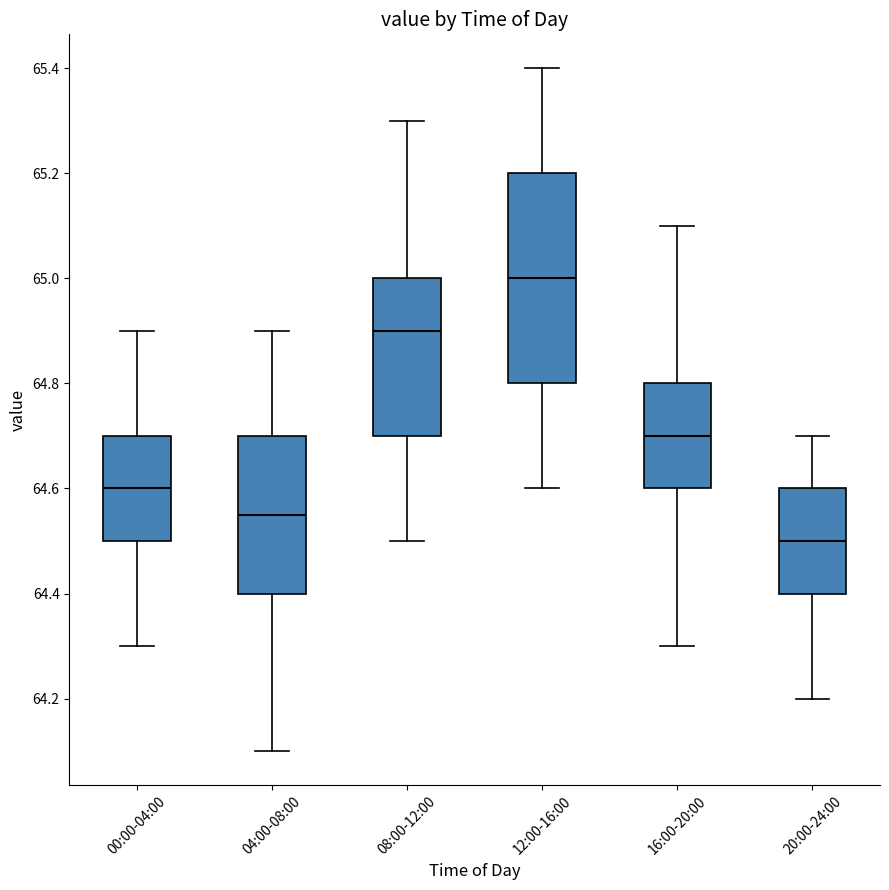

Reading left to right, transcribe this box plot: for each box, give where its median line is, the range the box spans, and where its two whiskers end, as read against the y-axis. The values are not printed on the chart, so give them approximately, as read against the axis.

00:00-04:00: median 64.60, box 64.50 to 64.70, whiskers 64.30 to 64.90
04:00-08:00: median 64.56, box 64.40 to 64.70, whiskers 64.10 to 64.90
08:00-12:00: median 64.90, box 64.70 to 65.00, whiskers 64.50 to 65.30
12:00-16:00: median 65.00, box 64.80 to 65.20, whiskers 64.60 to 65.40
16:00-20:00: median 64.70, box 64.60 to 64.80, whiskers 64.30 to 65.10
20:00-24:00: median 64.50, box 64.40 to 64.60, whiskers 64.20 to 64.70